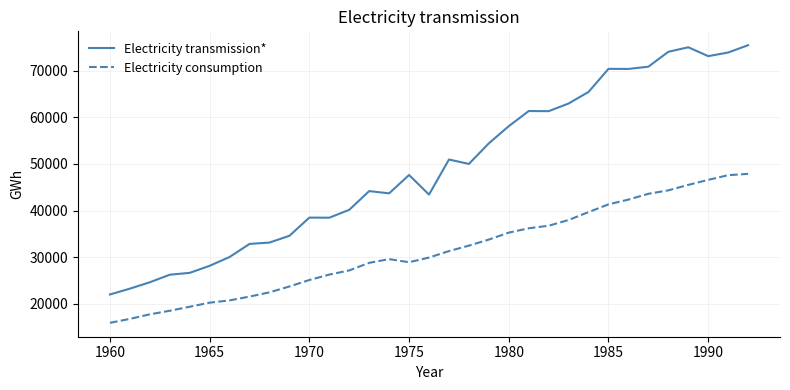

What is the highest value of the Electricity transmission* series?

75481